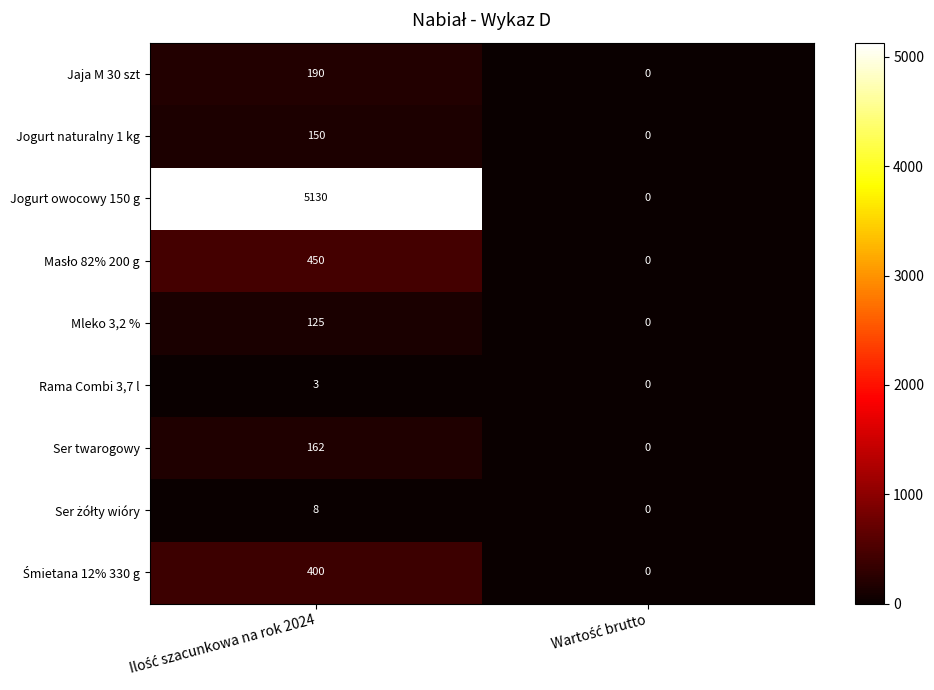

What is the difference between the maximum and minimum values in the Jogurt owocowy 150 g series?

5130